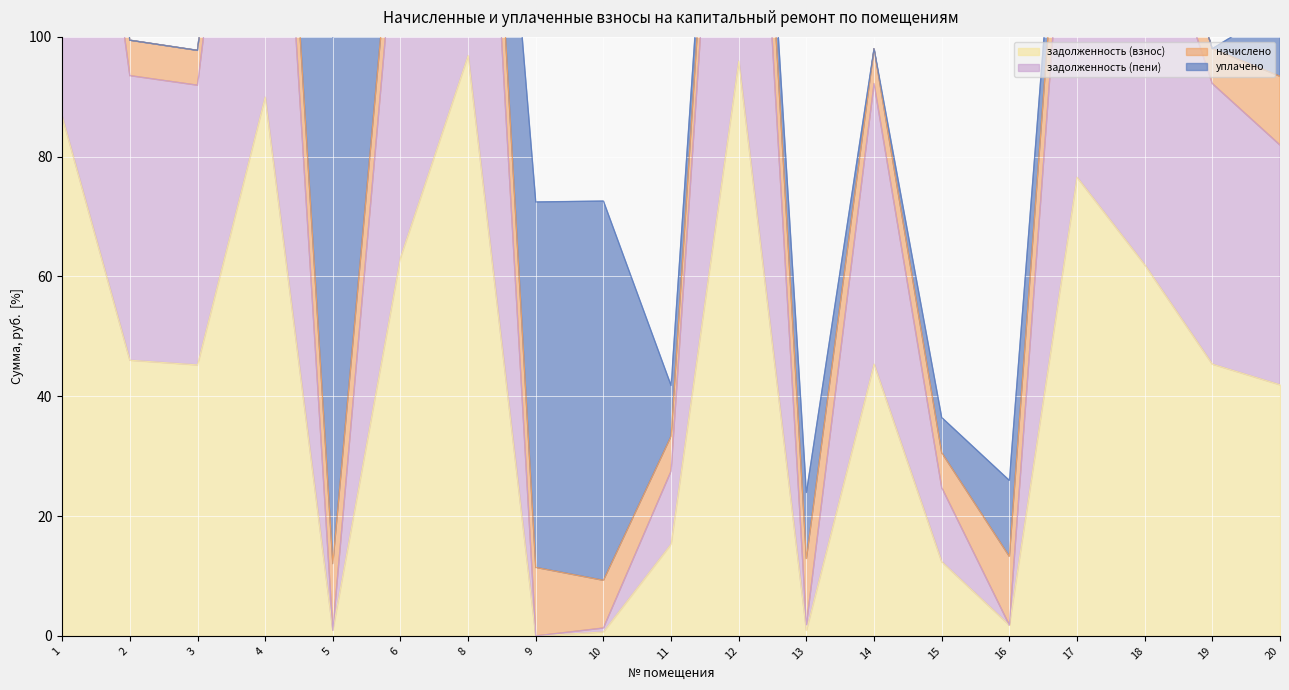

True or false: задолженность (пени) has more than 1 interior local peaks.

True